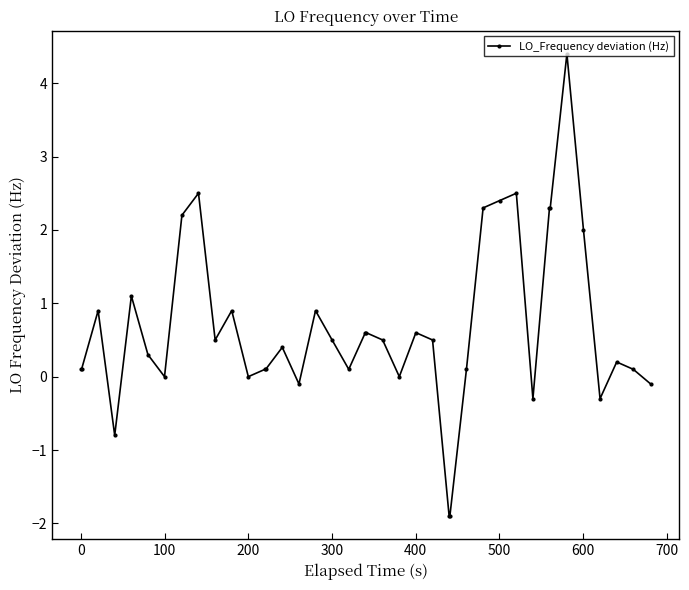

True or false: there are more than 0 points higher than both neighbors.

True